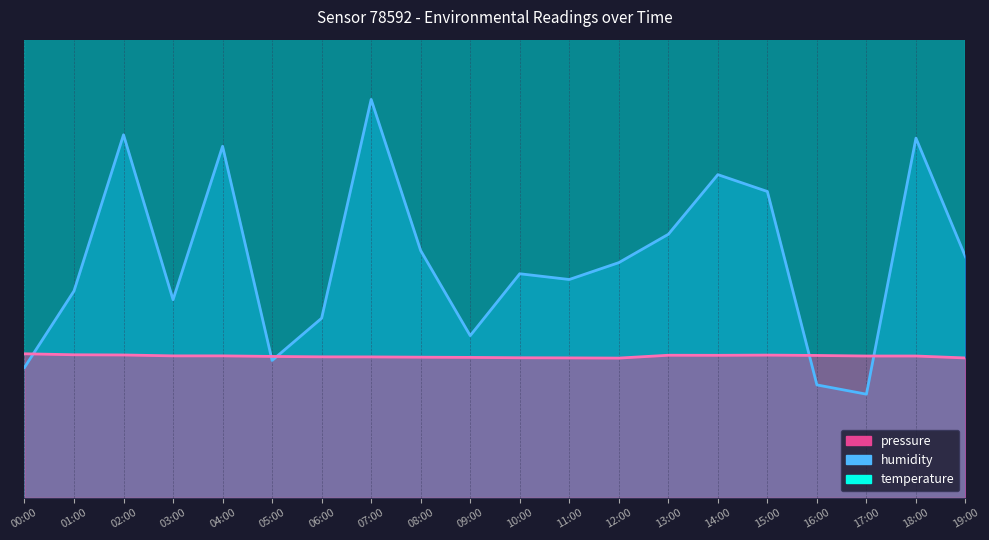

Reading left to right, what are all the values shown in this chart?

pressure: 00:00=5.6	01:00=8.9	02:00=15.7	03:00=8.6	04:00=15.2	05:00=5.9	06:00=7.8	07:00=17.2	08:00=10.7	09:00=7.0	10:00=9.7	11:00=9.4	12:00=10.2	13:00=11.4	14:00=14.0	15:00=13.2	16:00=4.9	17:00=4.5	18:00=15.5	19:00=10.4
humidity: 00:00=28.7	01:00=27.9	02:00=28.0	03:00=28.4	04:00=28.5	05:00=28.3	06:00=28.6	07:00=28.8	08:00=27.5	09:00=27.3	10:00=27.2	11:00=27.7	12:00=27.5	13:00=28.2	14:00=28.2	15:00=28.8	16:00=27.9	17:00=28.3	18:00=28.4	19:00=27.3
temperature: 00:00=6.2	01:00=6.2	02:00=6.2	03:00=6.1	04:00=6.1	05:00=6.1	06:00=6.1	07:00=6.1	08:00=6.1	09:00=6.1	10:00=6.0	11:00=6.0	12:00=6.0	13:00=6.2	14:00=6.1	15:00=6.2	16:00=6.1	17:00=6.1	18:00=6.1	19:00=6.0